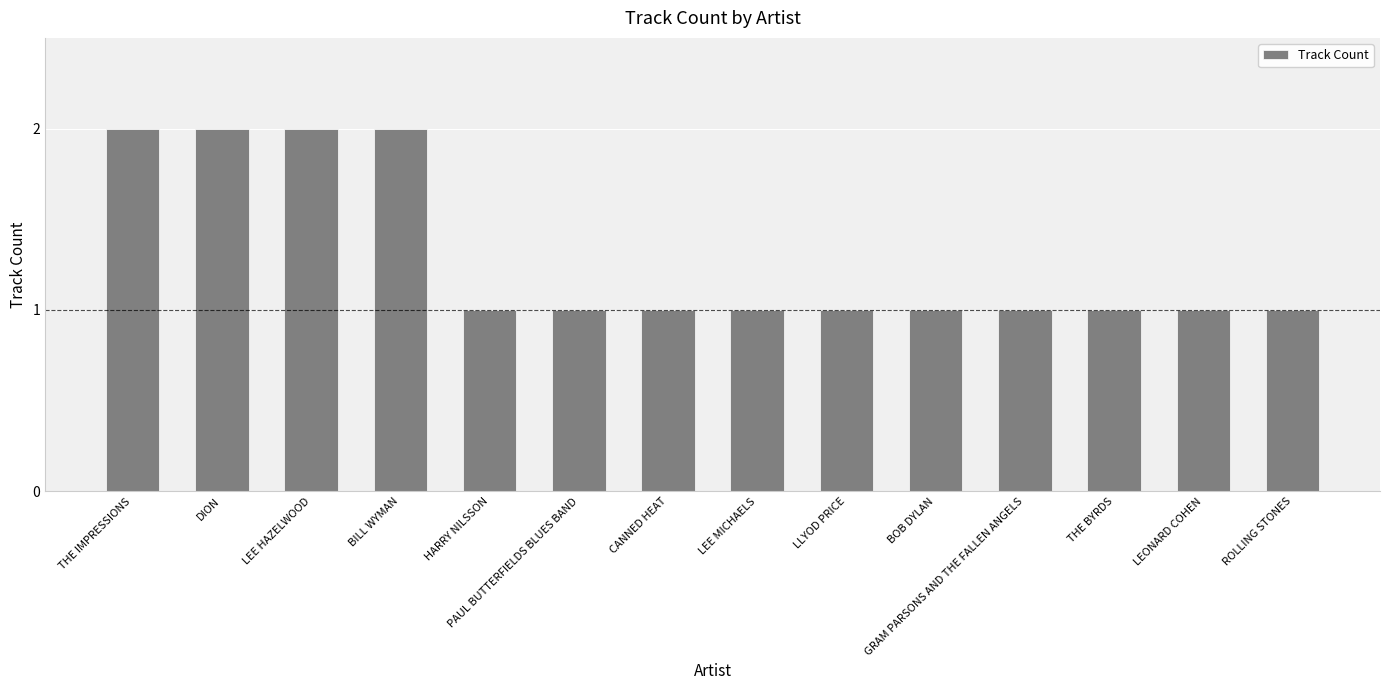

Between THE IMPRESSIONS and ROLLING STONES, which is larger?

THE IMPRESSIONS